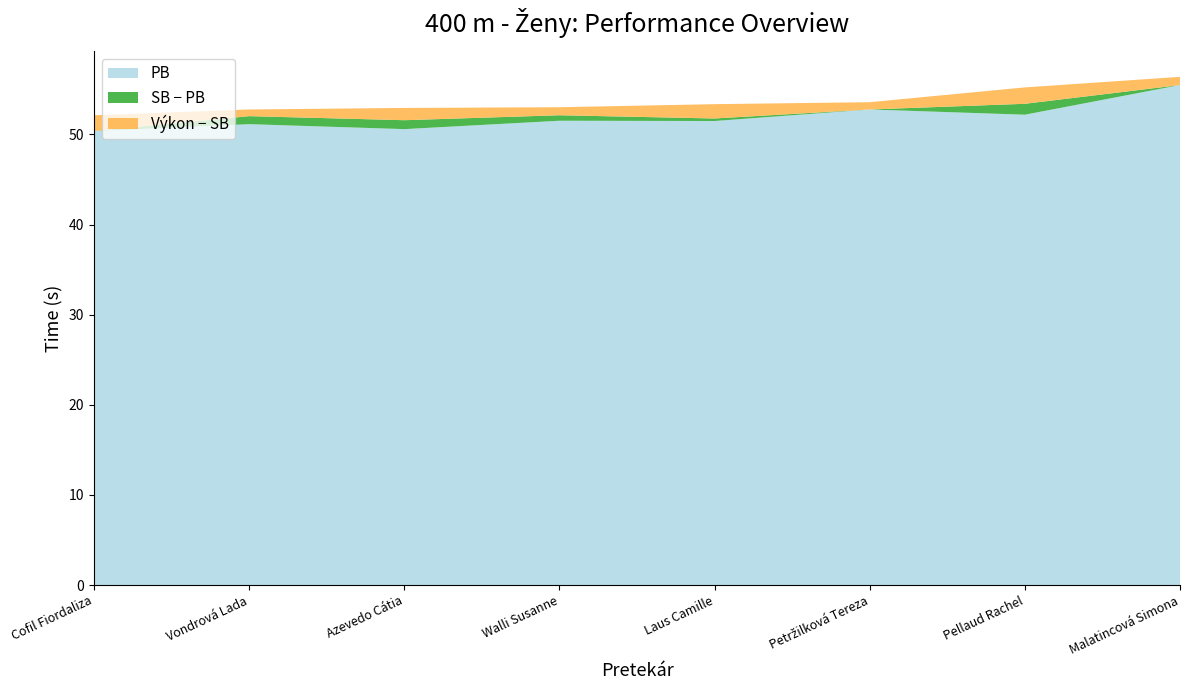

Is it true that PB equals 55.5 at Malatincová Simona?

True